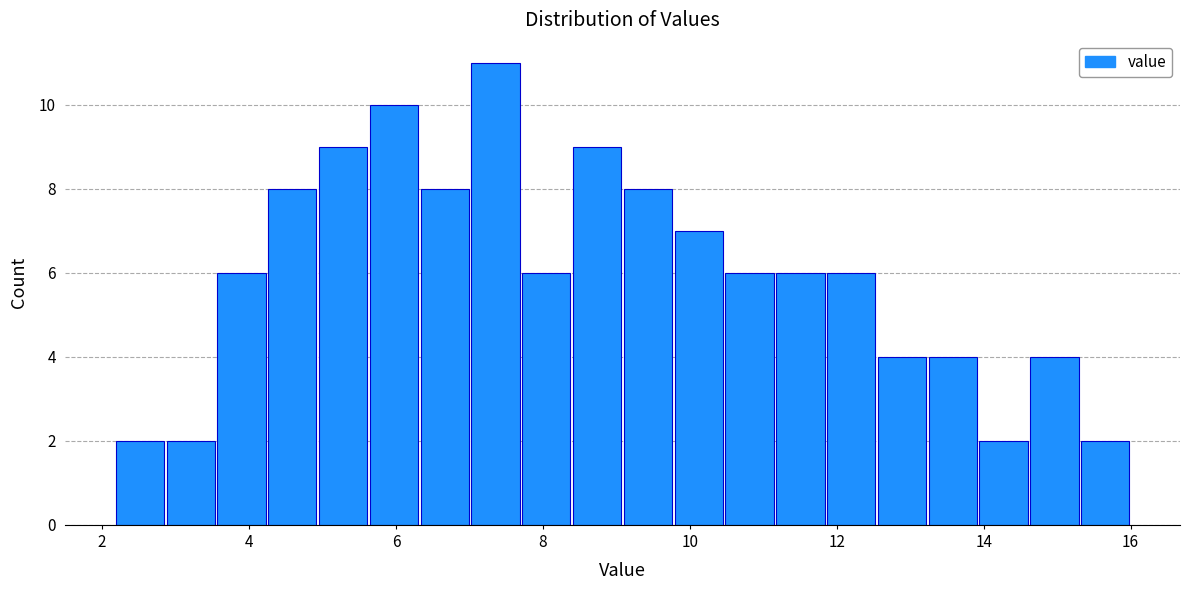

Read against the x-axis, roughly where is the centre of the tallest bar?

7.4